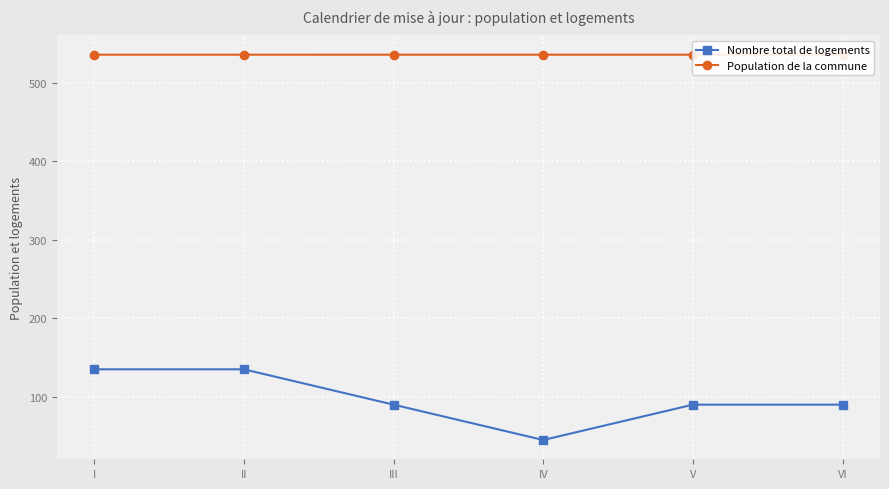

At which label does Nombre total de logements first exceed 90?

I